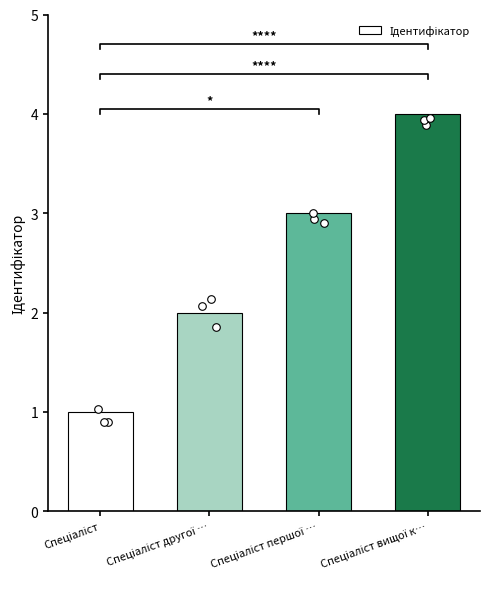

Between Спеціаліст першої … and Спеціаліст вищої к…, which is larger?

Спеціаліст вищої к…